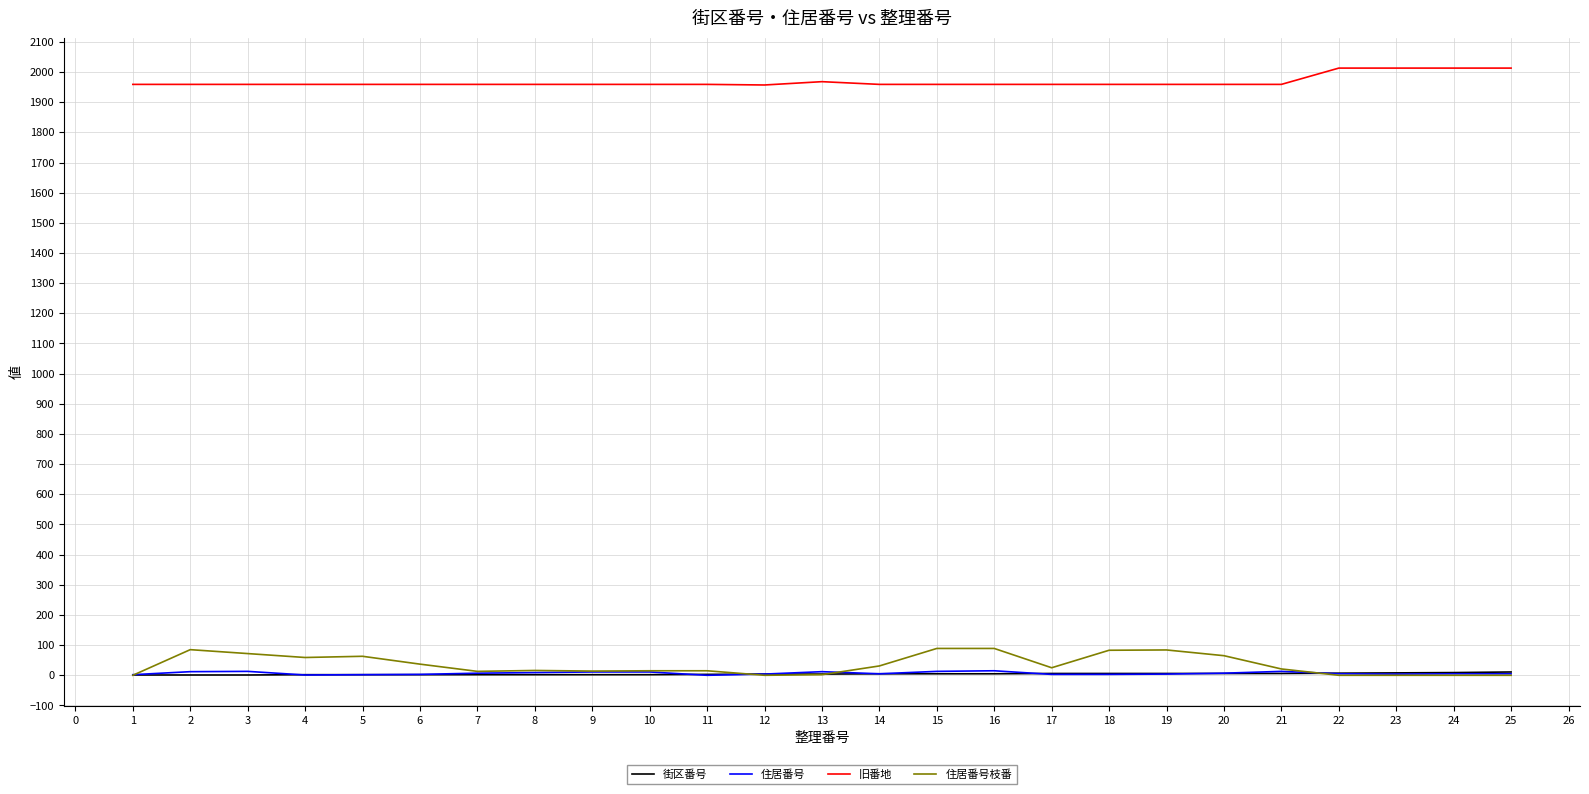

Is this an area chart (filled region under the line)?

No